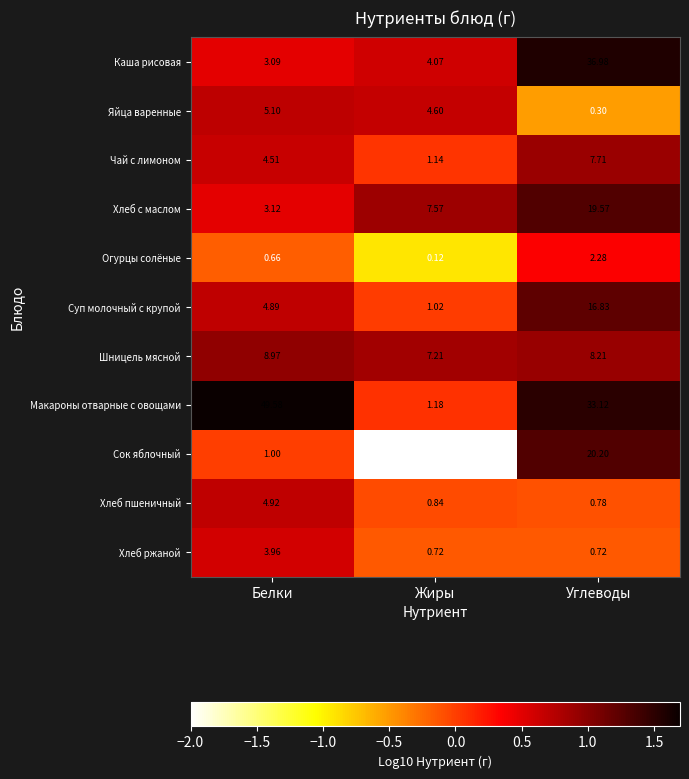

Count the number of data series in this chart.

11